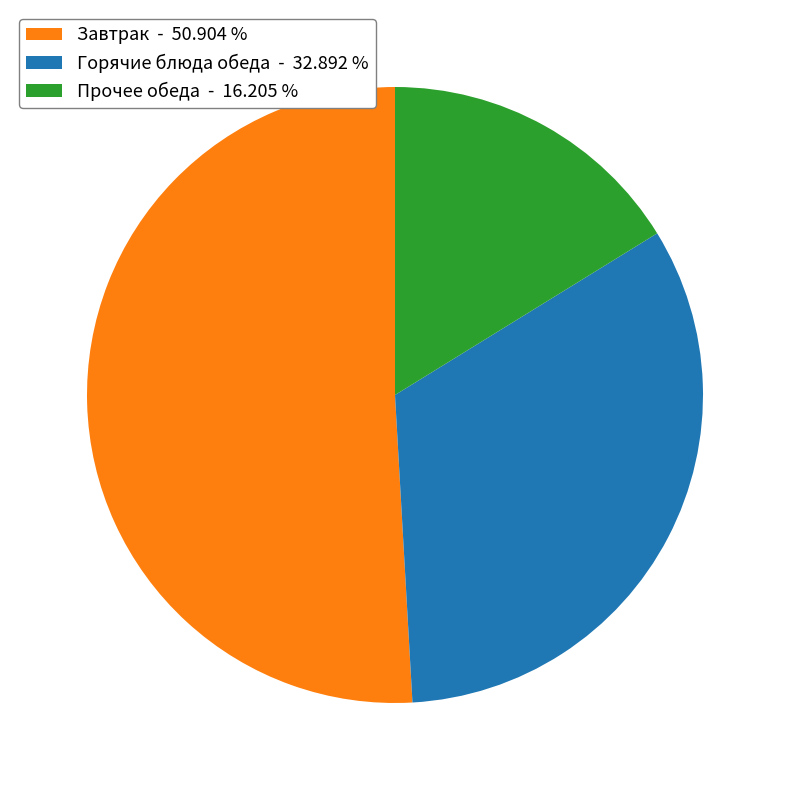

Do Прочее обеда - 16.205 % and Горячие блюда обеда - 32.892 % together represent more than half of the pie?

No